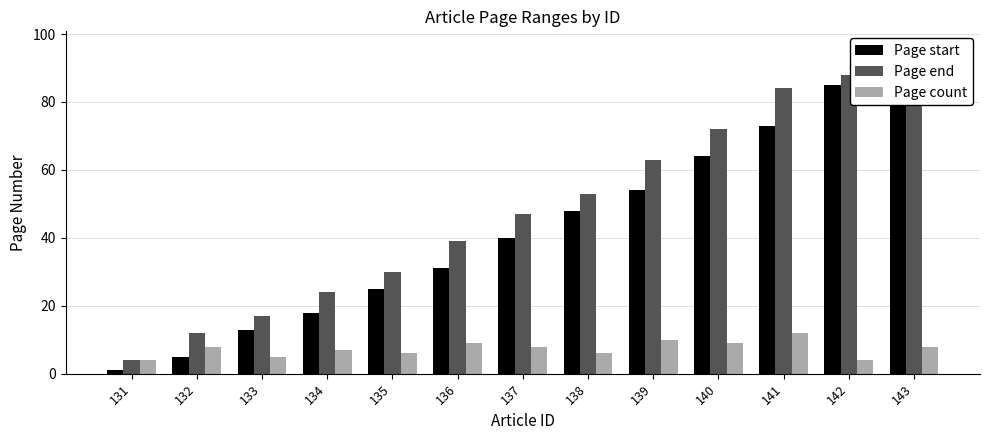

How many bars are there in each group?

3